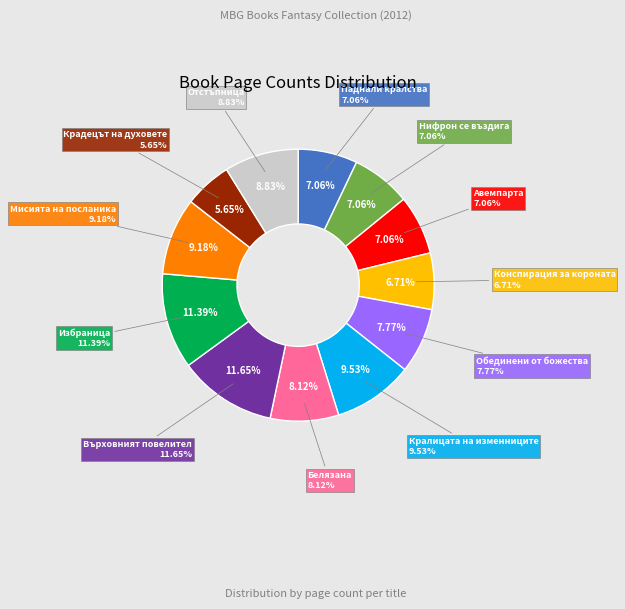

Combined, do Мисията на посланика and Белязана account for over 50%?

No